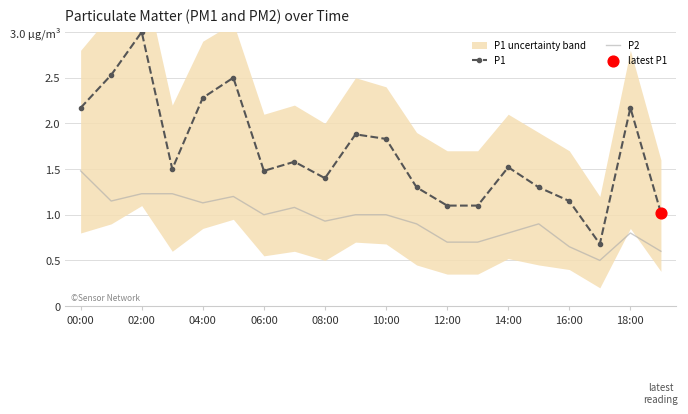

What is the total value across all series at 00:00?

3.6